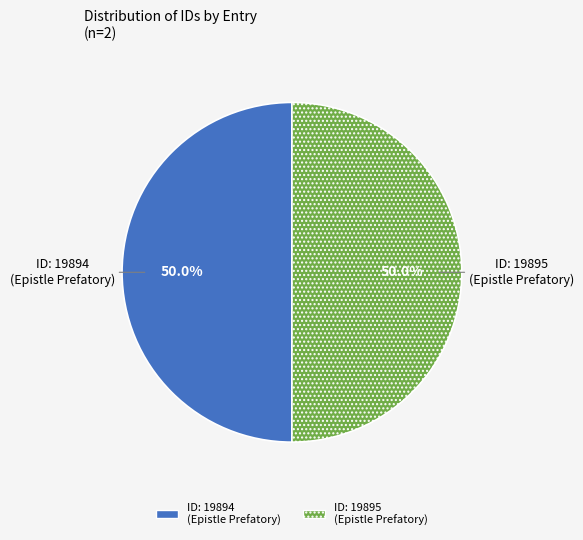

How much of the chart is everything except ID: 19895 (Epistle Prefatory)?

50.0%